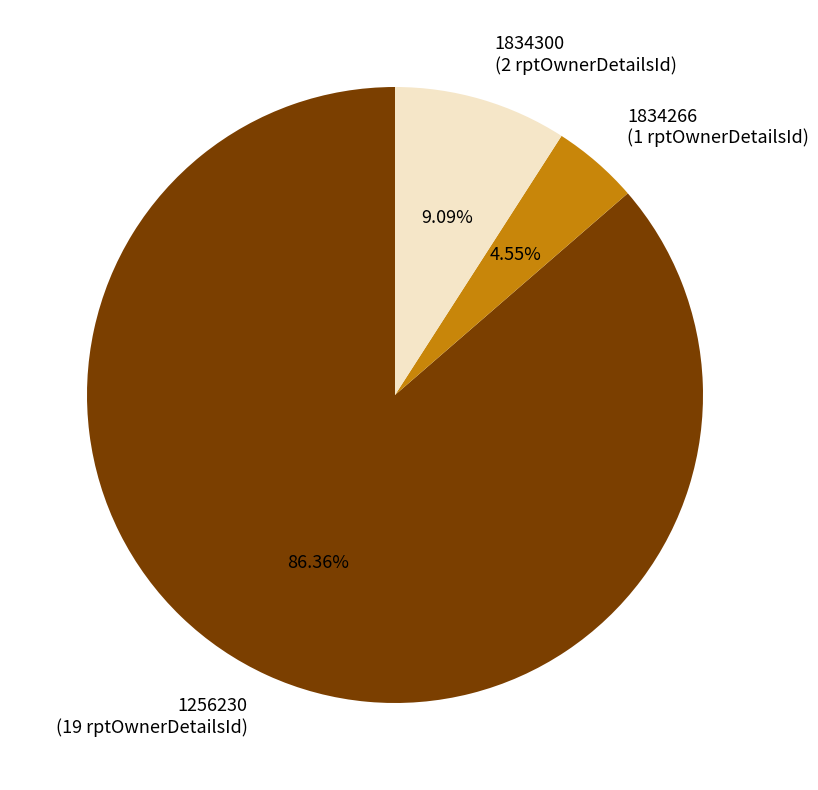

Do 1834300 and 1256230 together represent more than half of the pie?

Yes